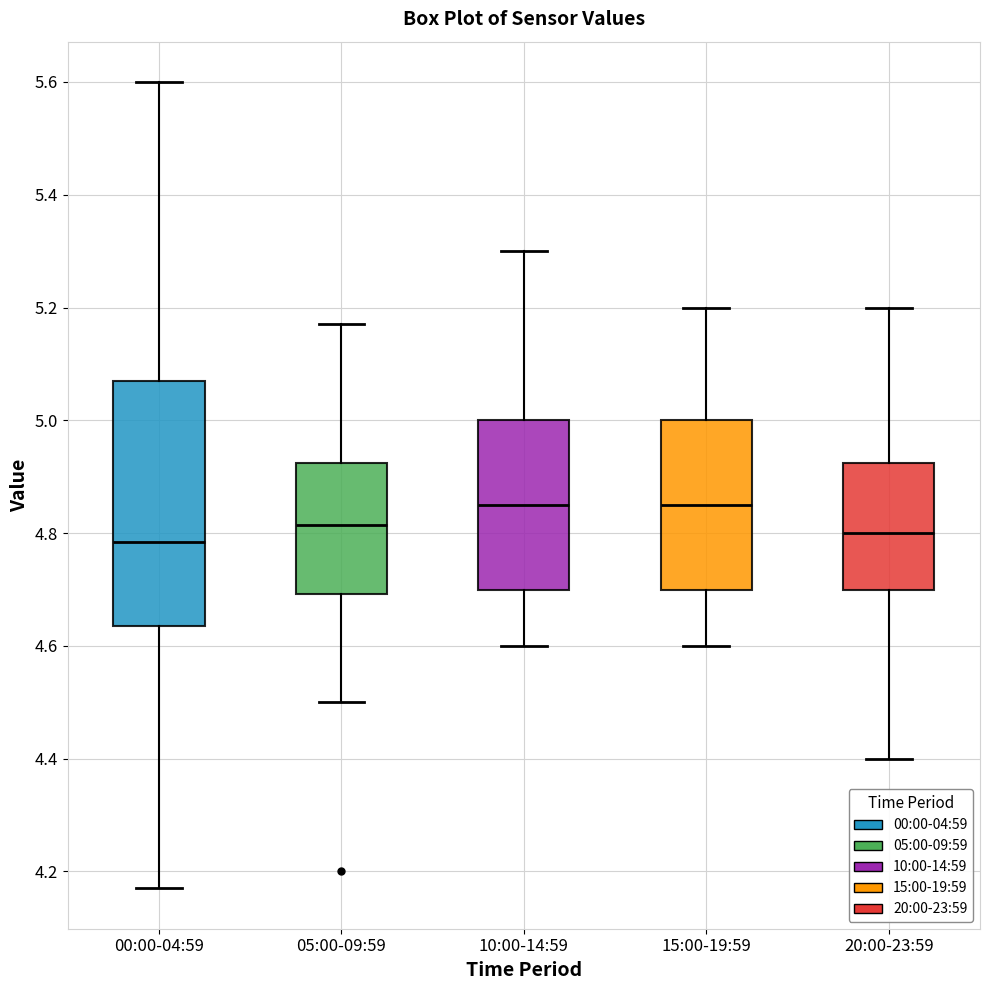

Reading left to right, read every box against the y-axis: the position of its median line, the range the box covers, and the ends of its whiskers. The values are not printed on the chart, so give them approximately, as read against the axis.

00:00-04:59: median 4.78, box 4.64 to 5.08, whiskers 4.18 to 5.60
05:00-09:59: median 4.82, box 4.70 to 4.92, whiskers 4.50 to 5.18
10:00-14:59: median 4.86, box 4.70 to 5.00, whiskers 4.60 to 5.30
15:00-19:59: median 4.86, box 4.70 to 5.00, whiskers 4.60 to 5.20
20:00-23:59: median 4.80, box 4.70 to 4.92, whiskers 4.40 to 5.20